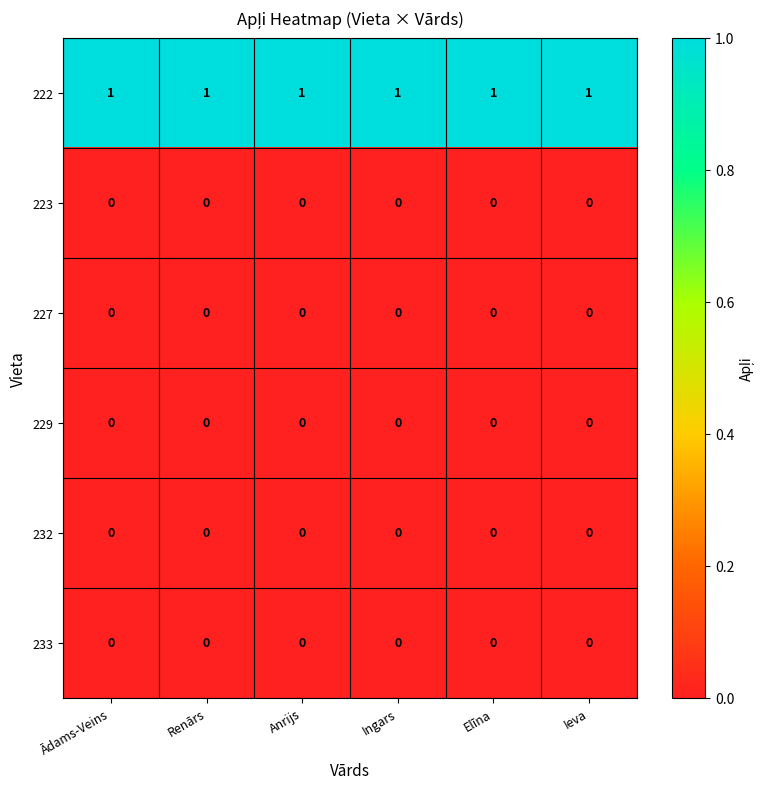

The 227 series shows 0 at Ingars. True or false?

True